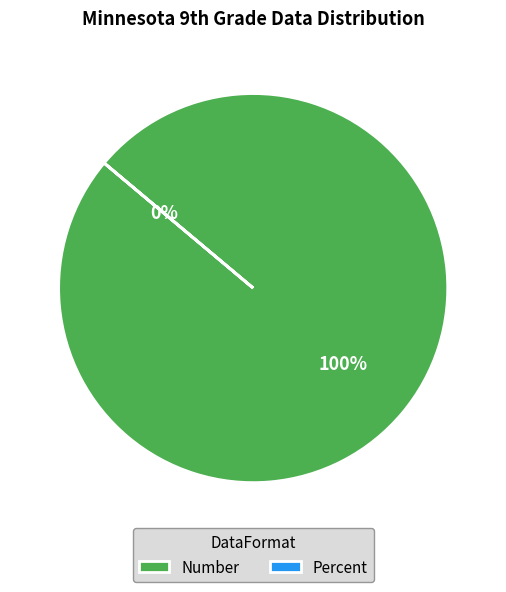

Is the sum of Number and Percent greater than half?

Yes